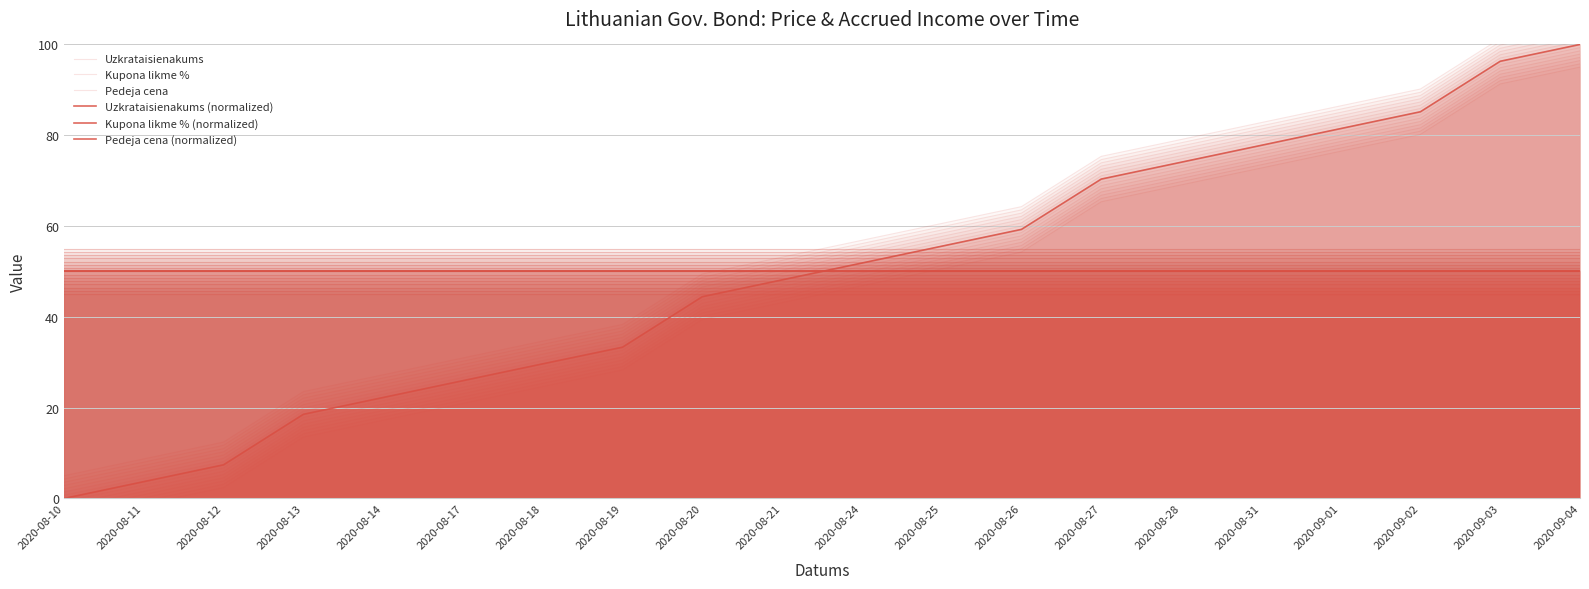

Which series has the largest total across all categories?

Kupona likme %